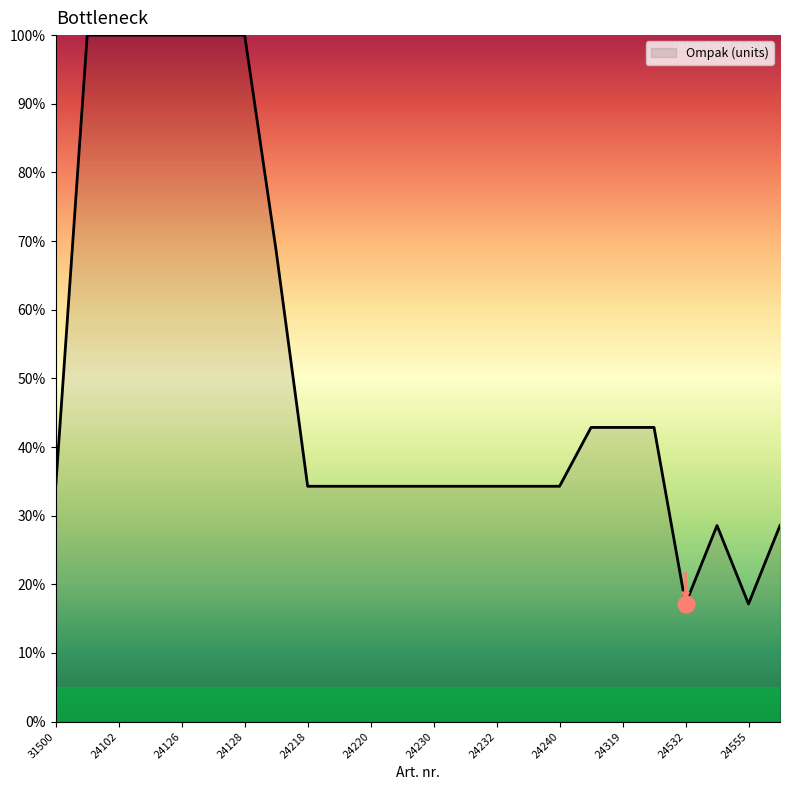

What is the maximum value shown in the chart?

100.0